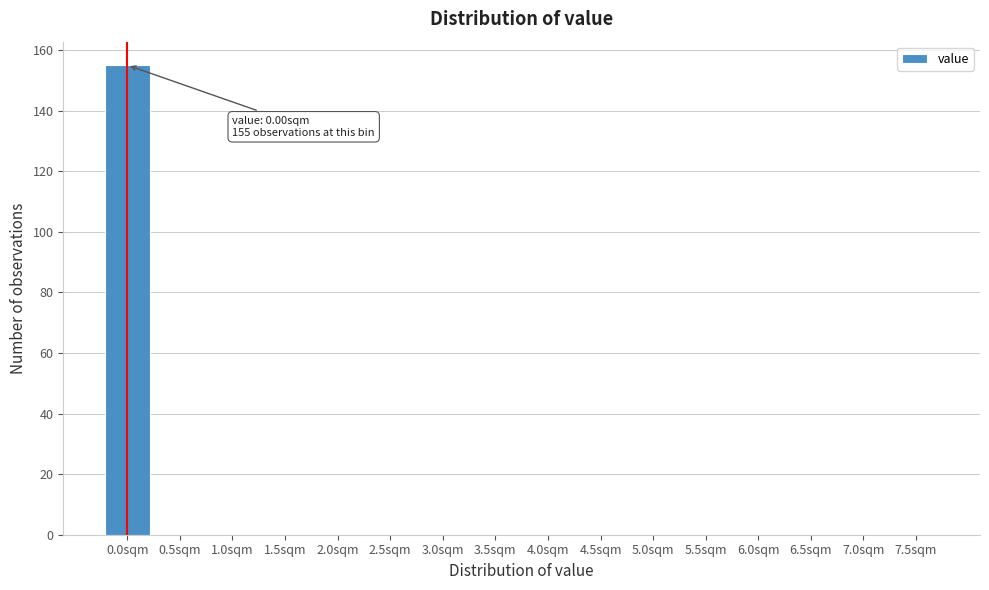

Reading right to left, what are all the values shown in this chart?

7.5sqm=0	7.0sqm=0	6.5sqm=0	6.0sqm=0	5.5sqm=0	5.0sqm=0	4.5sqm=0	4.0sqm=0	3.5sqm=0	3.0sqm=0	2.5sqm=0	2.0sqm=0	1.5sqm=0	1.0sqm=0	0.5sqm=0	0.0sqm=155